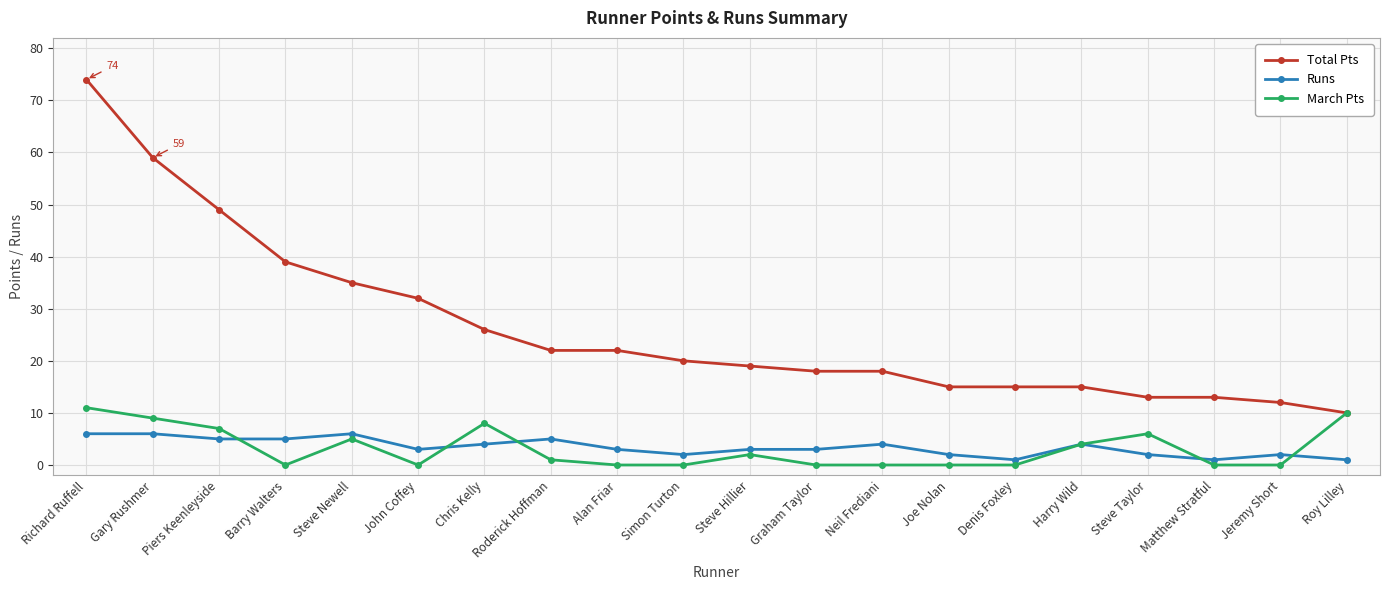

What is the highest value of the March Pts series?

11